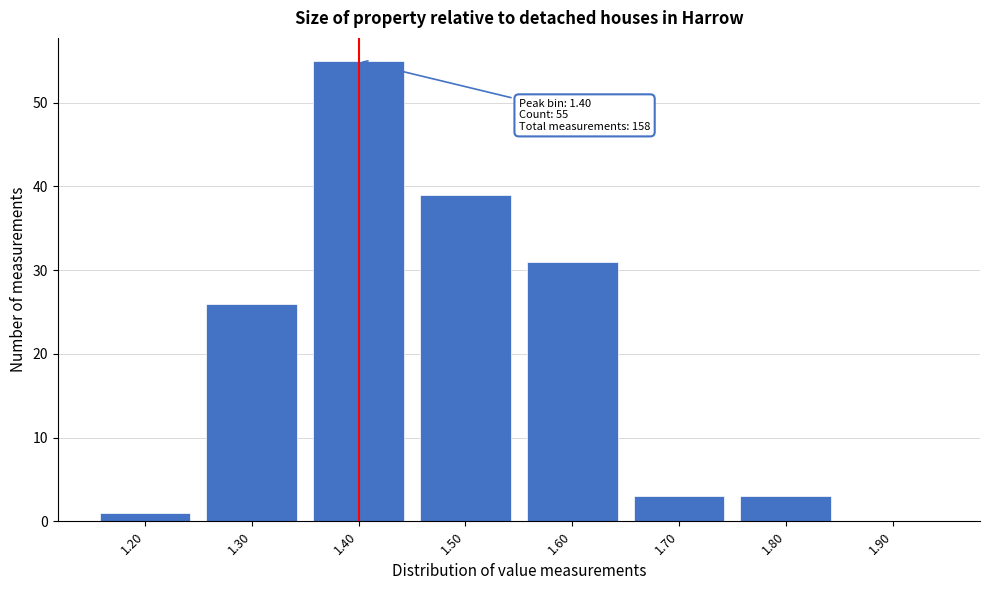

Reading left to right, transcribe all the data shown in this chart.

1.20=1	1.30=26	1.40=55	1.50=39	1.60=31	1.70=3	1.80=3	1.90=0